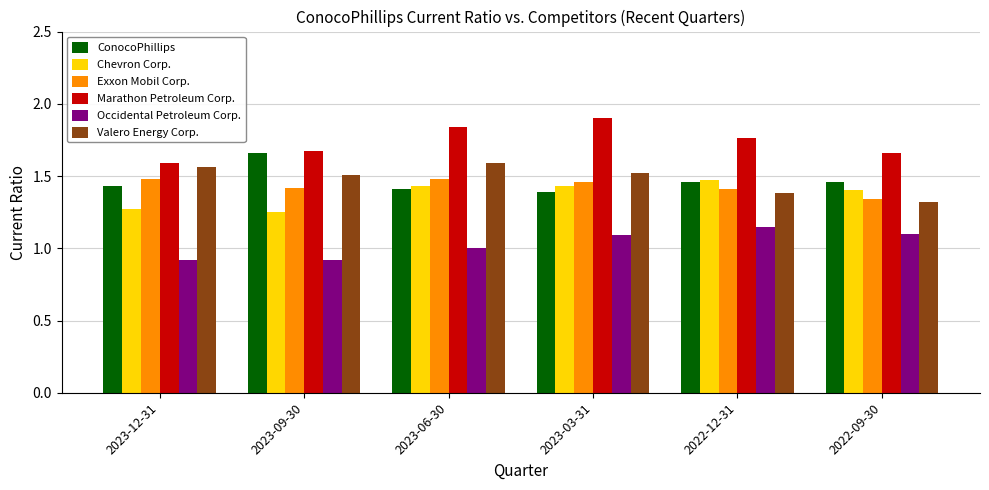

Which series changed the most between 2023-12-31 and 2023-03-31?

Marathon Petroleum Corp.